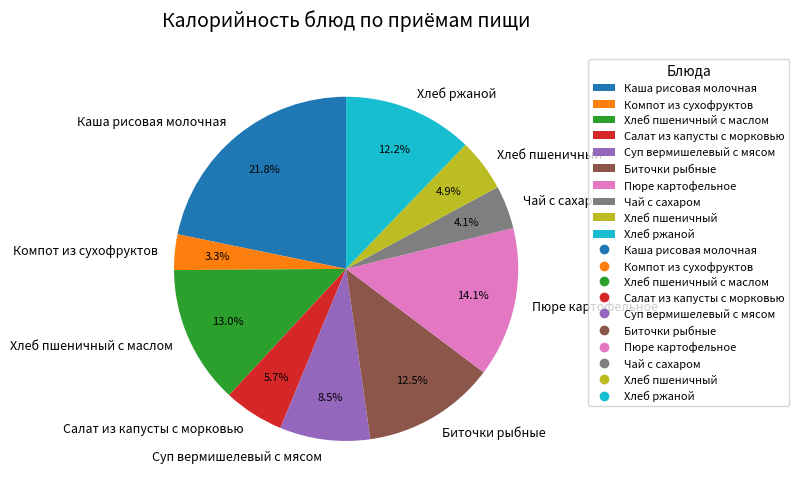

Which category has the smallest portion of the pie?

Компот из сухофруктов